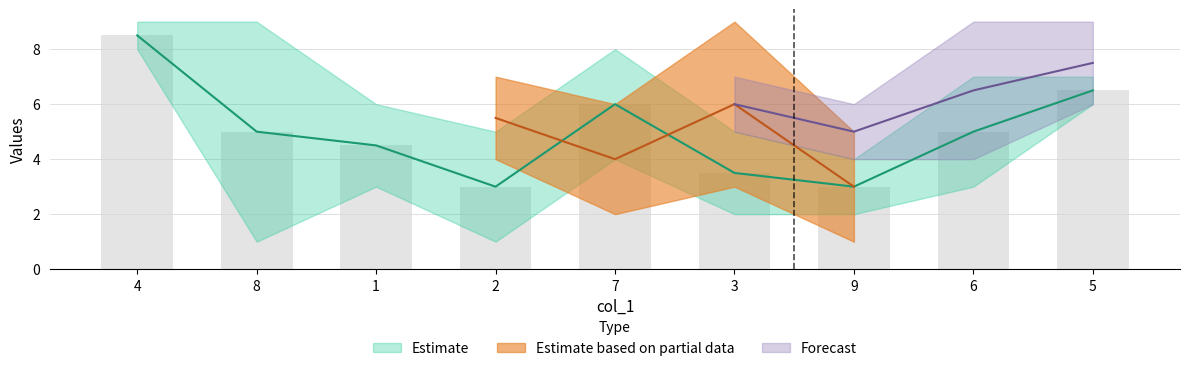

Read the col_2 value at 2.

5